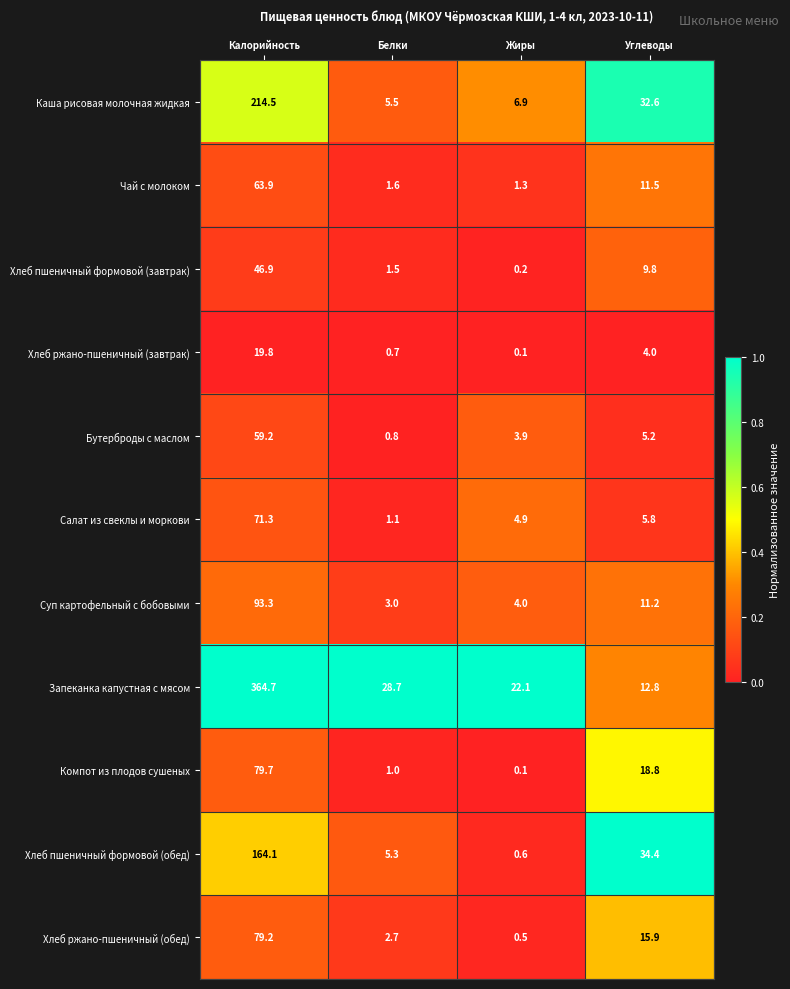

What is the sum of the Запеканка капустная с мясом values at Белки and Жиры?

50.8